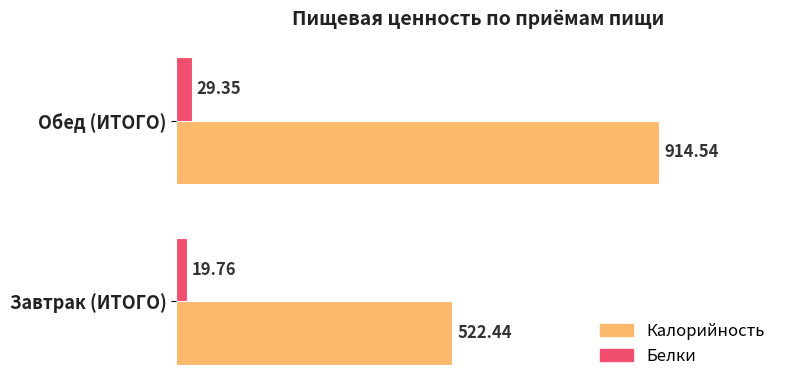

How many distinct data groups are displayed?

2